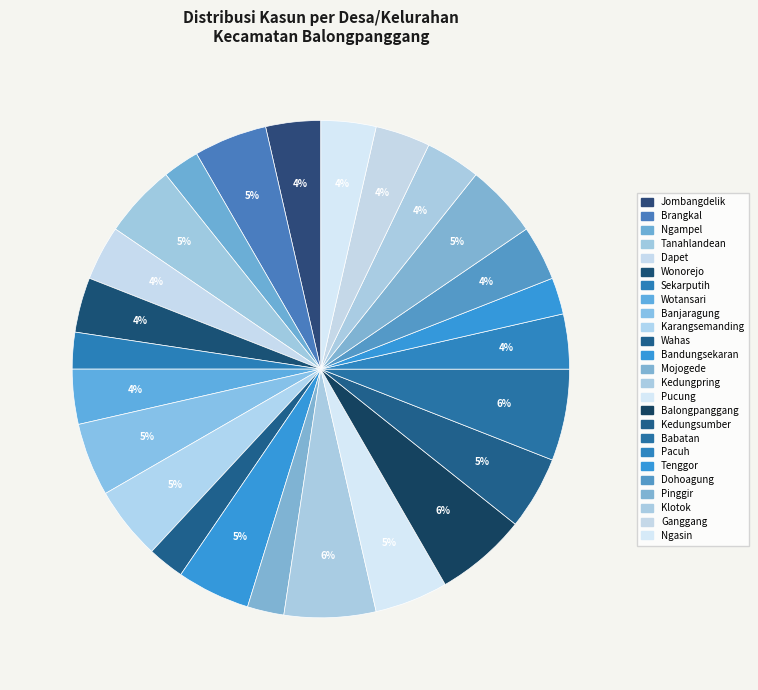

To the nearest percent, what is the average slice percentage?

4%